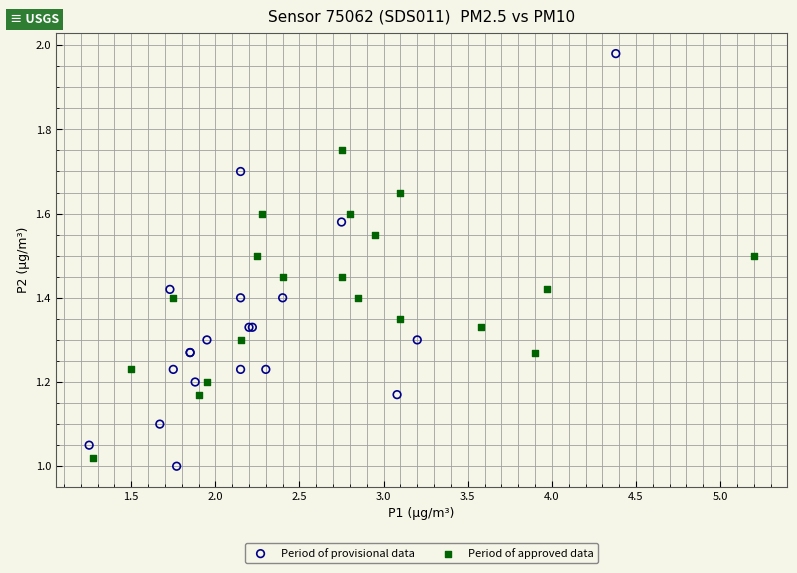

Which series reaches the maximum Y coordinate?

Period of provisional data